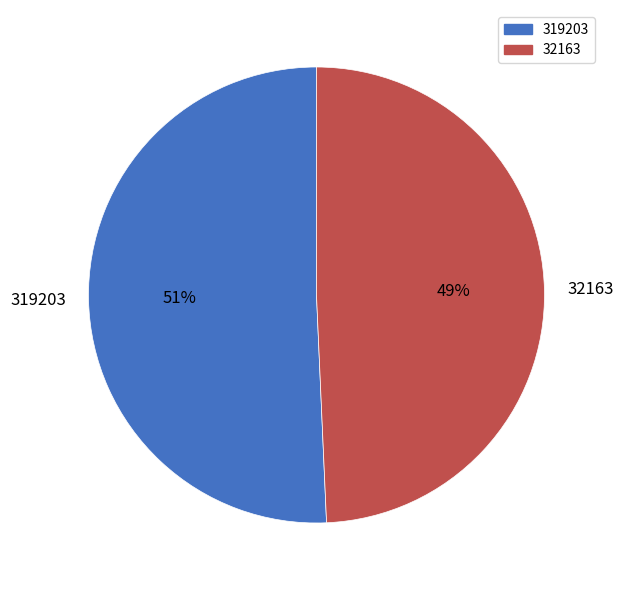

To the nearest percent, what percentage of the pie is 32163?

49%